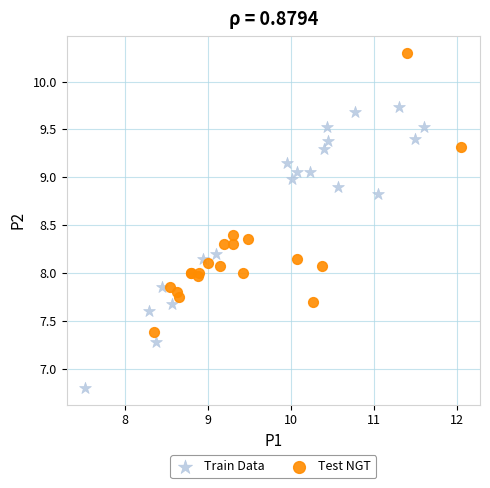

Which series reaches the maximum Y coordinate?

Test NGT